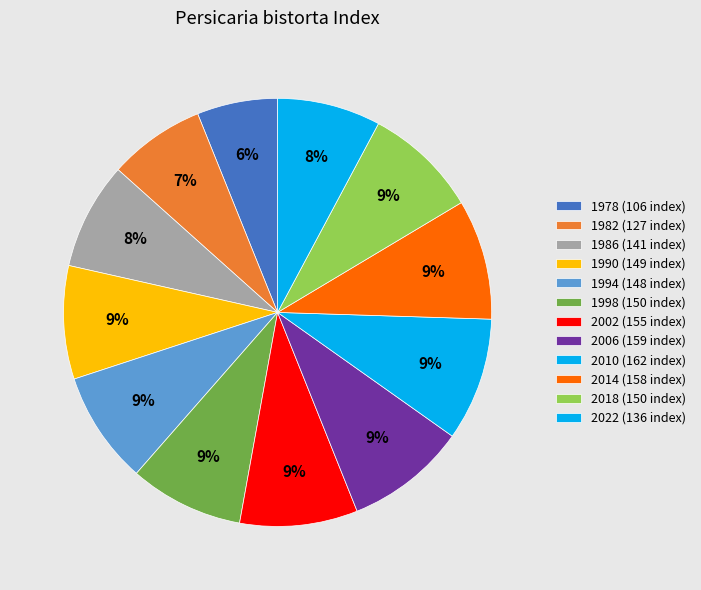

Which category has the biggest portion of the pie?

2010